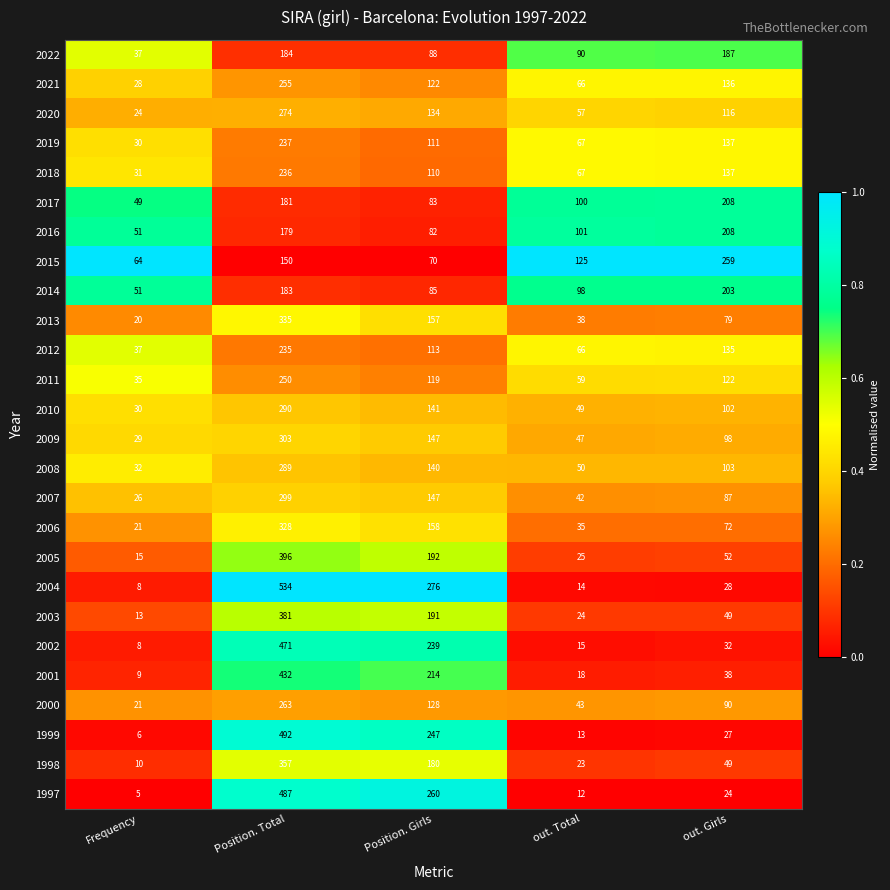

Is it true that 2015 equals 125 at out. Total?

True